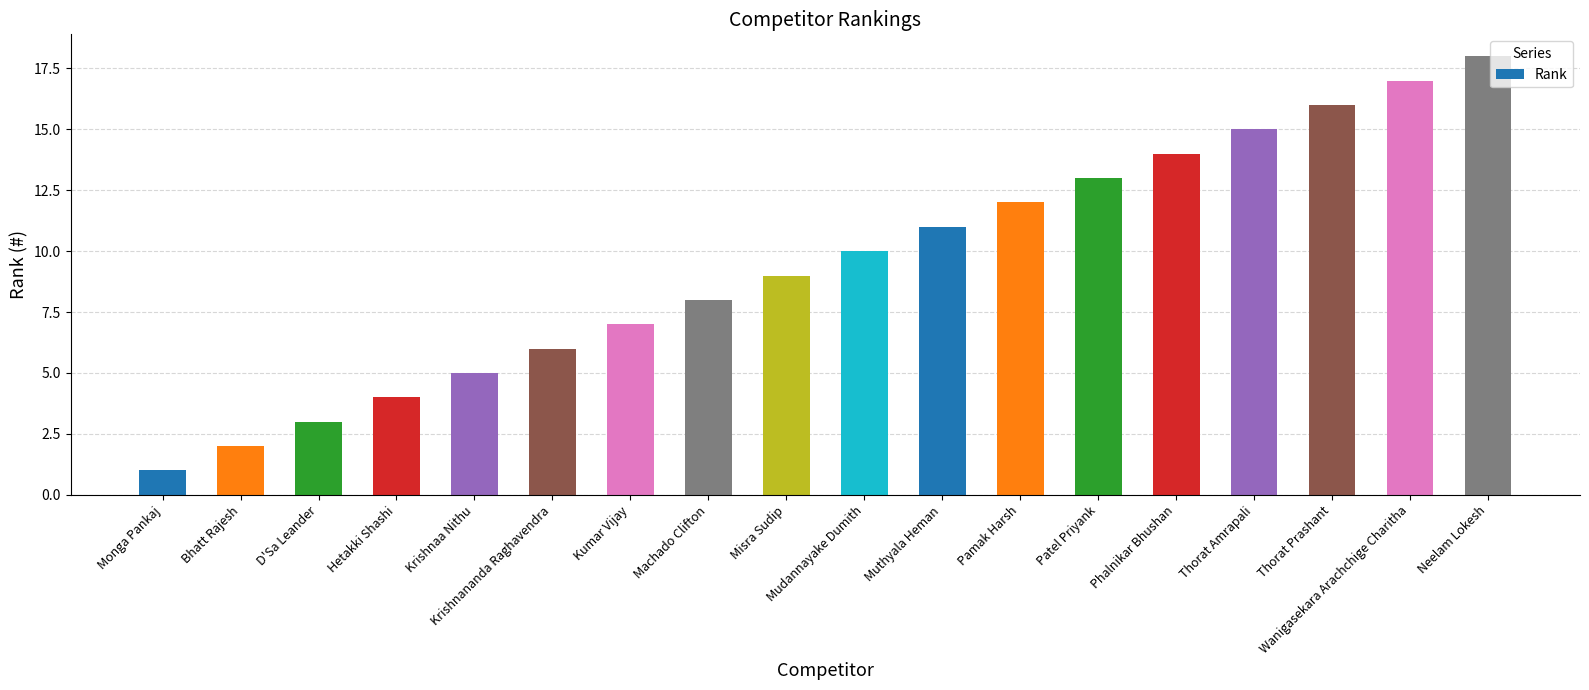

True or false: the data shows 28 at Neelam Lokesh.

False